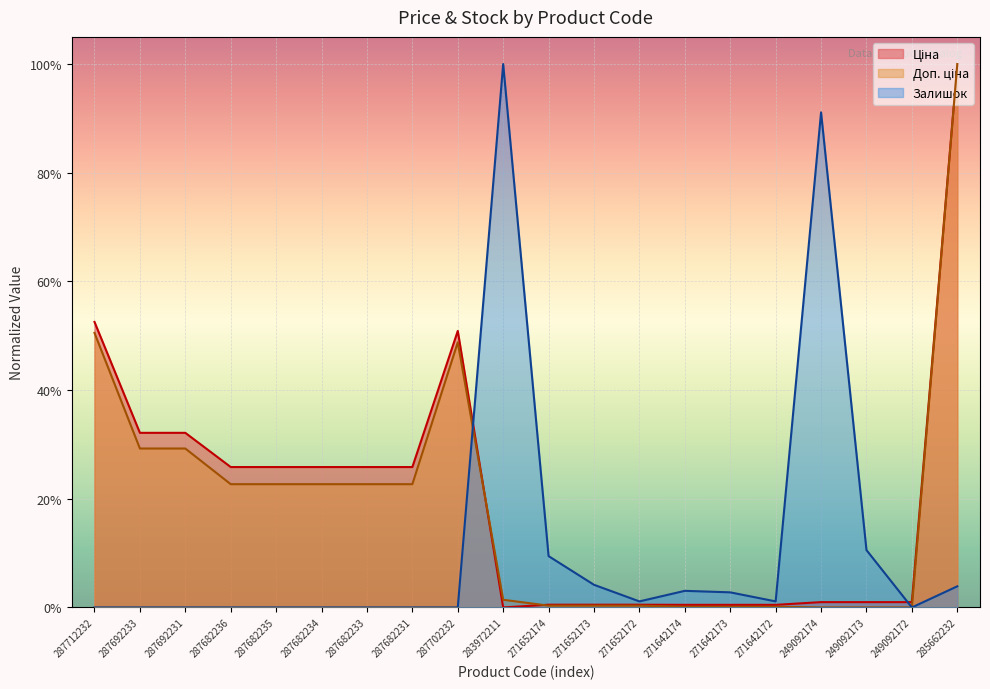

Rank the series by their maximum value, from highest to lowest.

Ціна, Доп. ціна, Залишок